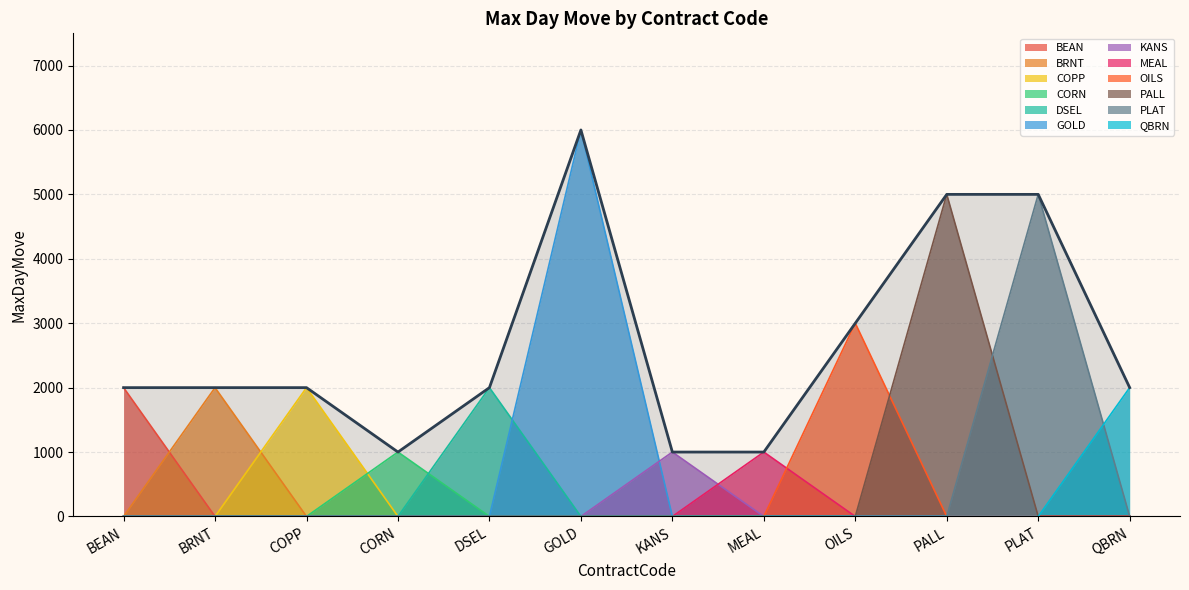

Read the value at OILS, to the nearest 50.

3000